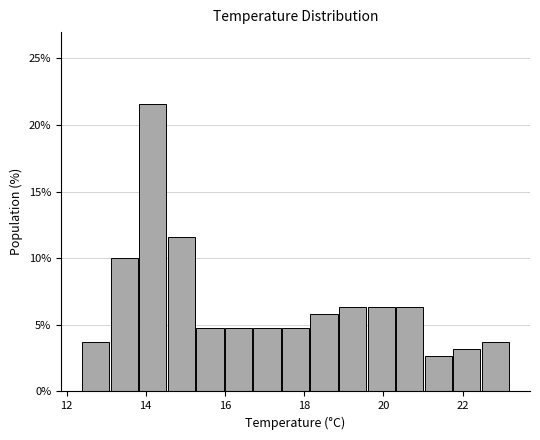

Read against the x-axis, roughly where is the centre of the tallest bar?

14.2